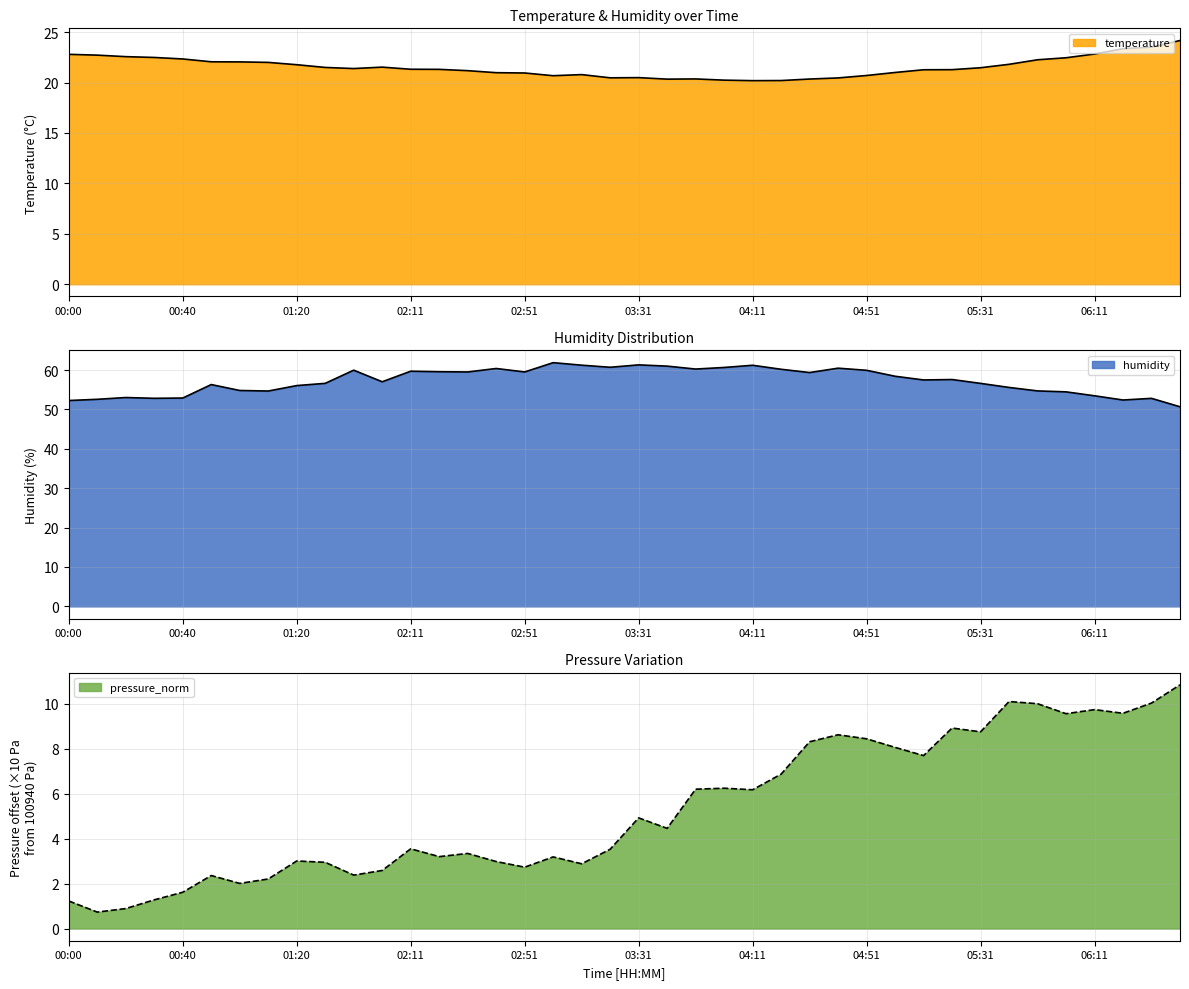

Reading left to right, list all the values displayed in this chart.

temperature: 22.8	22.7	22.6	22.5	22.3	22.1	22.1	22.0	21.8	21.5	21.4	21.5	21.3	21.3	21.2	21.0	20.9	20.7	20.8	20.5	20.5	20.3	20.4	20.2	20.2	20.2	20.4	20.5	20.7	21.0	21.3	21.3	21.5	21.8	22.3	22.5	22.8	23.4	23.5	24.2
humidity: 52.3	52.6	53.0	52.8	52.9	56.3	54.8	54.7	56.0	56.6	60.0	57.0	59.7	59.6	59.5	60.4	59.5	61.9	61.2	60.7	61.3	61.0	60.2	60.6	61.2	60.2	59.4	60.5	59.9	58.4	57.5	57.6	56.6	55.6	54.7	54.5	53.5	52.4	52.8	50.7
pressure_norm: 1.2	0.7	0.9	1.3	1.6	2.4	2.0	2.2	3.0	2.9	2.4	2.6	3.5	3.2	3.3	3.0	2.7	3.2	2.9	3.5	4.9	4.5	6.2	6.2	6.2	6.9	8.3	8.6	8.4	8.1	7.7	8.9	8.7	10.1	10.0	9.6	9.7	9.6	10.0	10.8